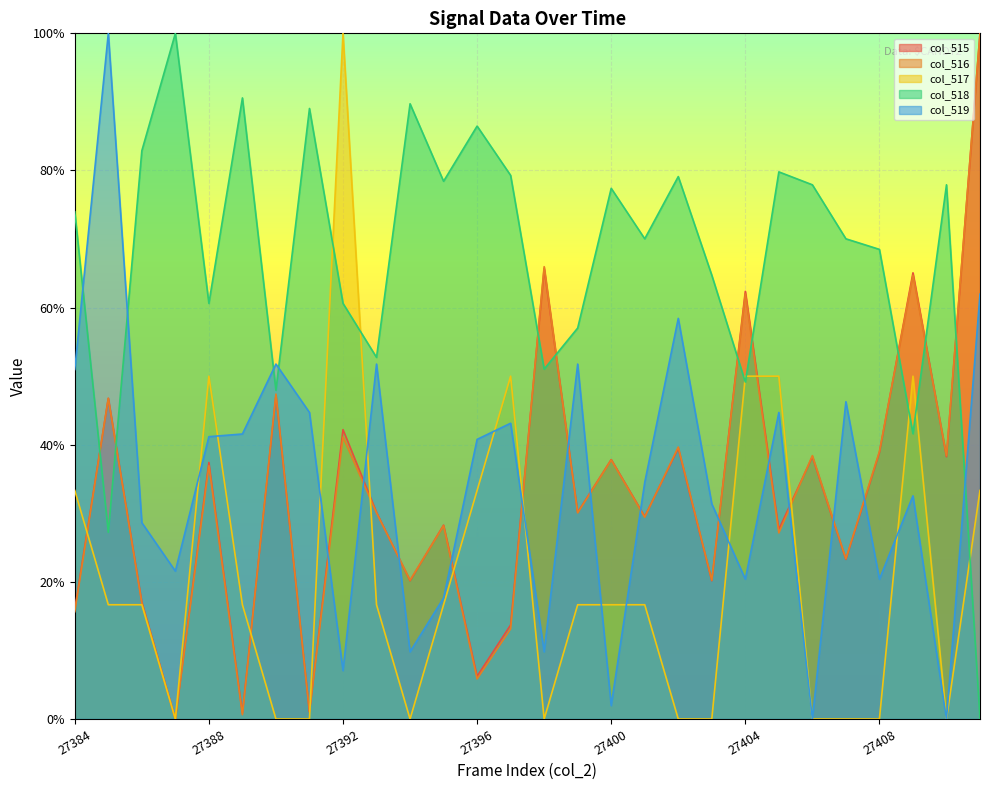

True or false: col_515 has more than 0 interior local peaks.

True